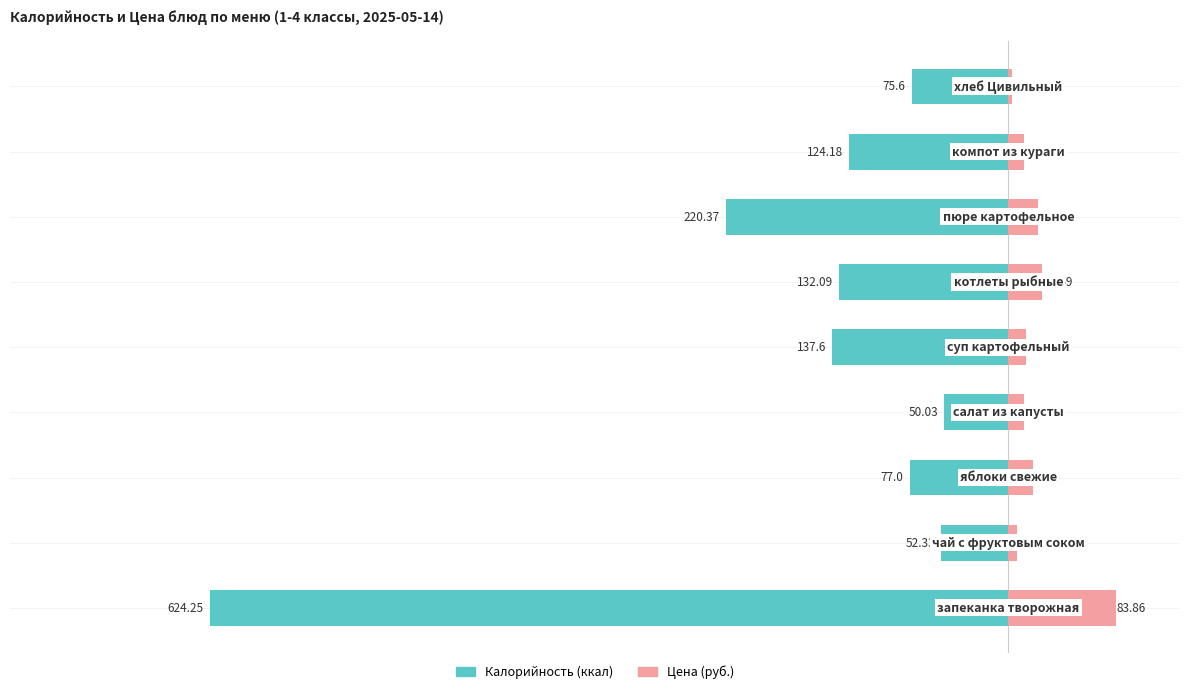

How many bars are there in total?

18